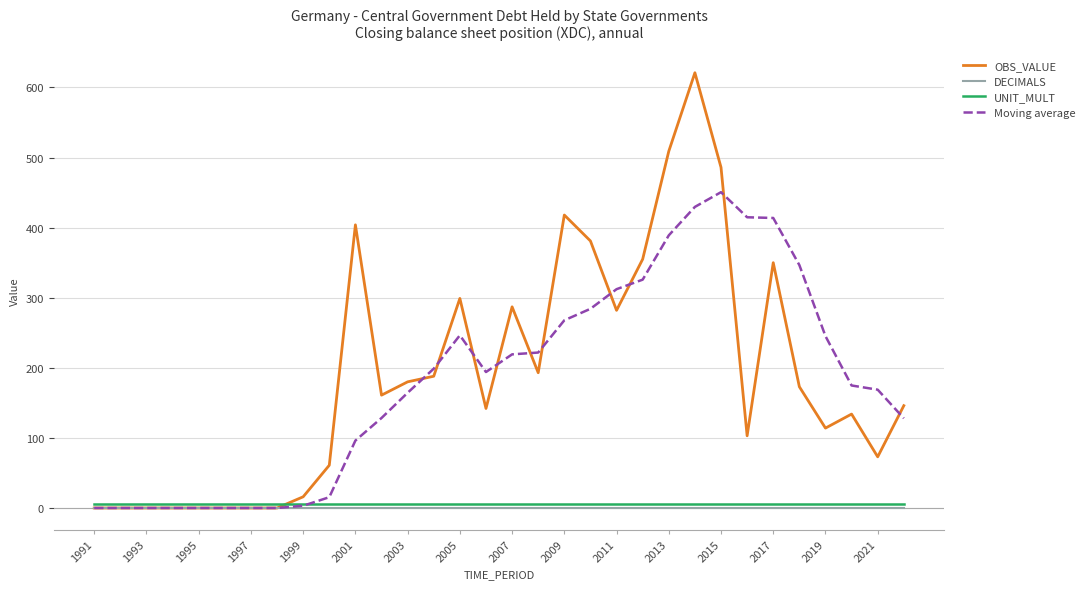

Which series has the widest spread of values?

OBS_VALUE